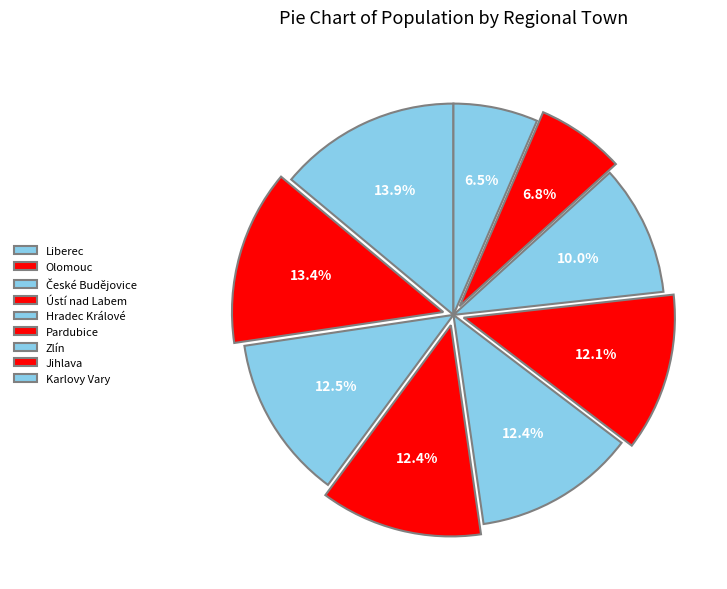

Is it true that Olomouc is 1% of the pie?

False